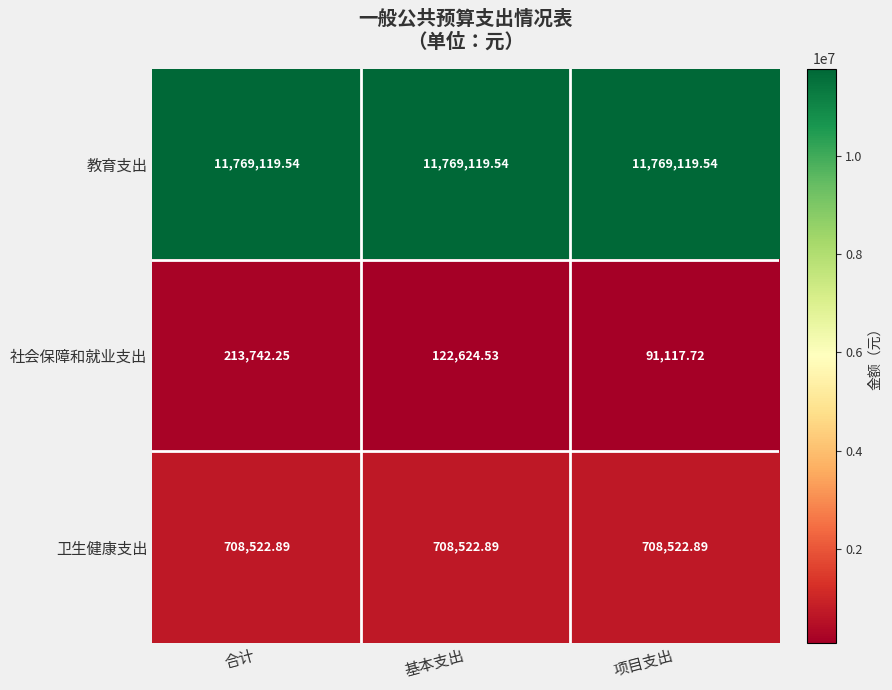

Rank the series by their maximum value, from highest to lowest.

教育支出, 卫生健康支出, 社会保障和就业支出